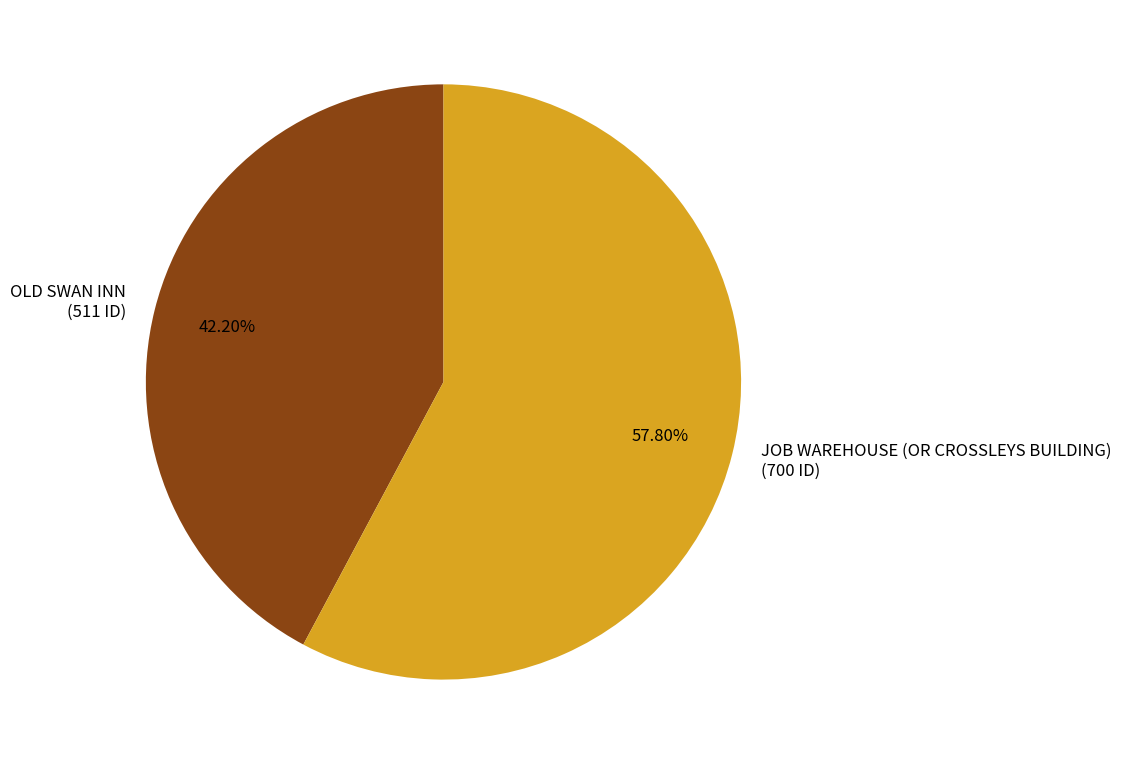

Is there a majority slice in this chart?

Yes